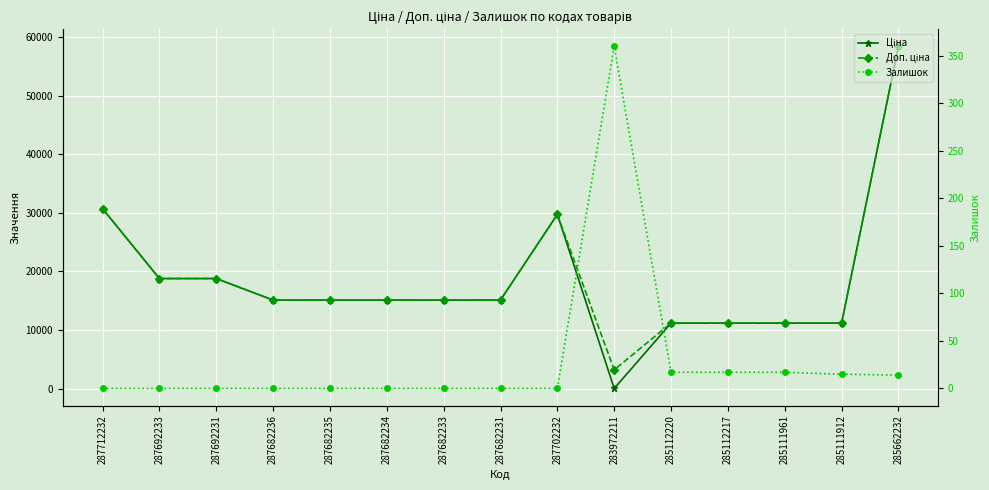

Count the number of categories in the chart.

15